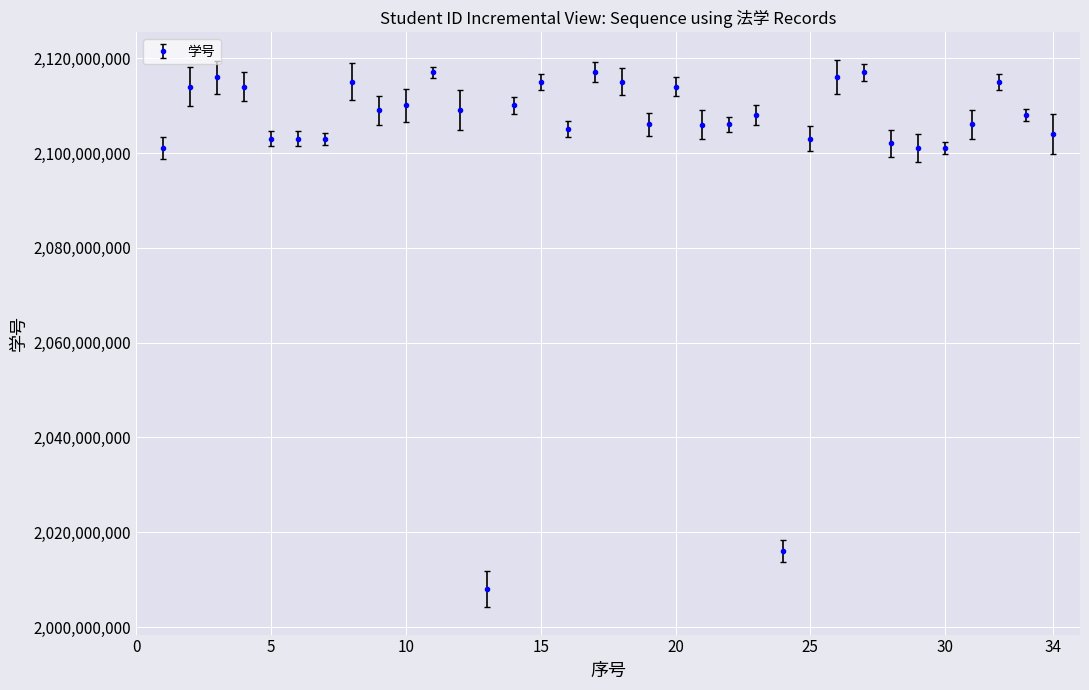

True or false: there are more than 0 points higher than both neighbors.

True